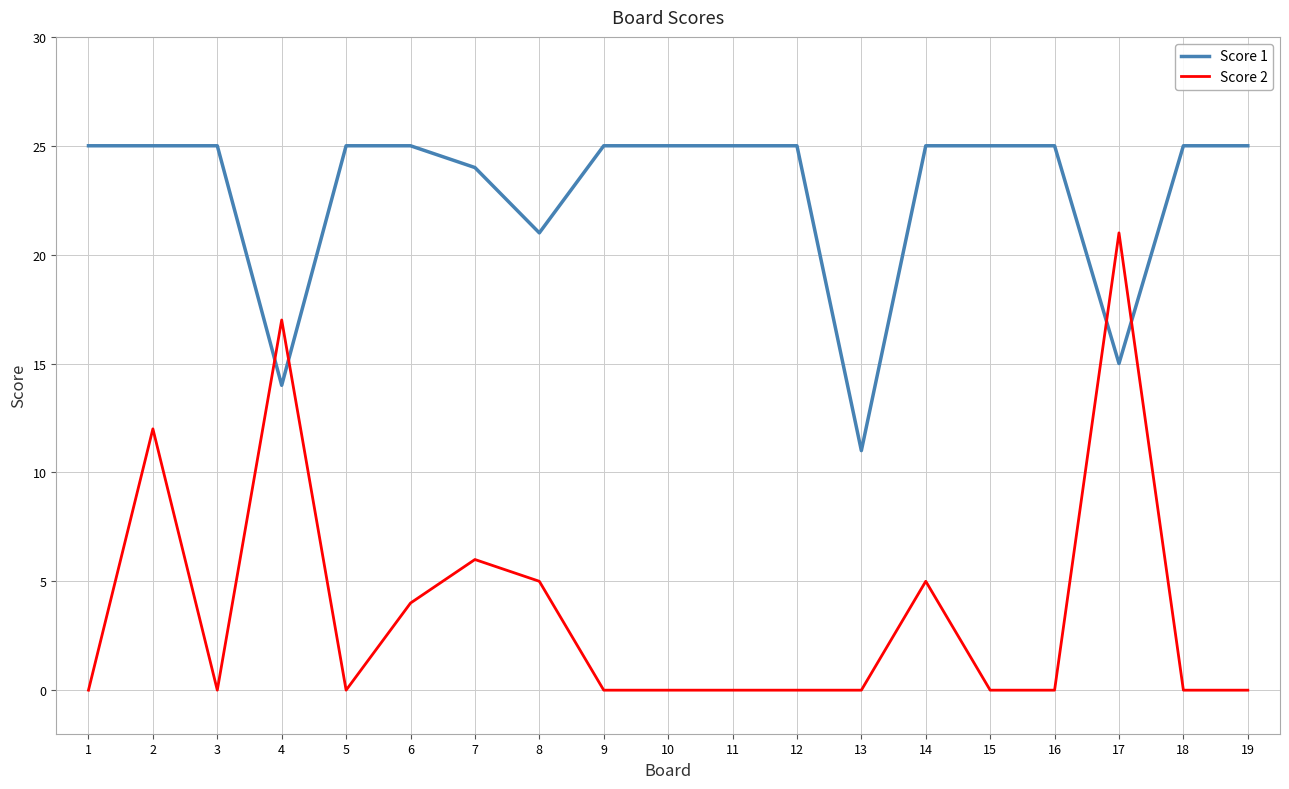

Which series ends up on top after the final intersection of Score 2 and Score 1?

Score 1